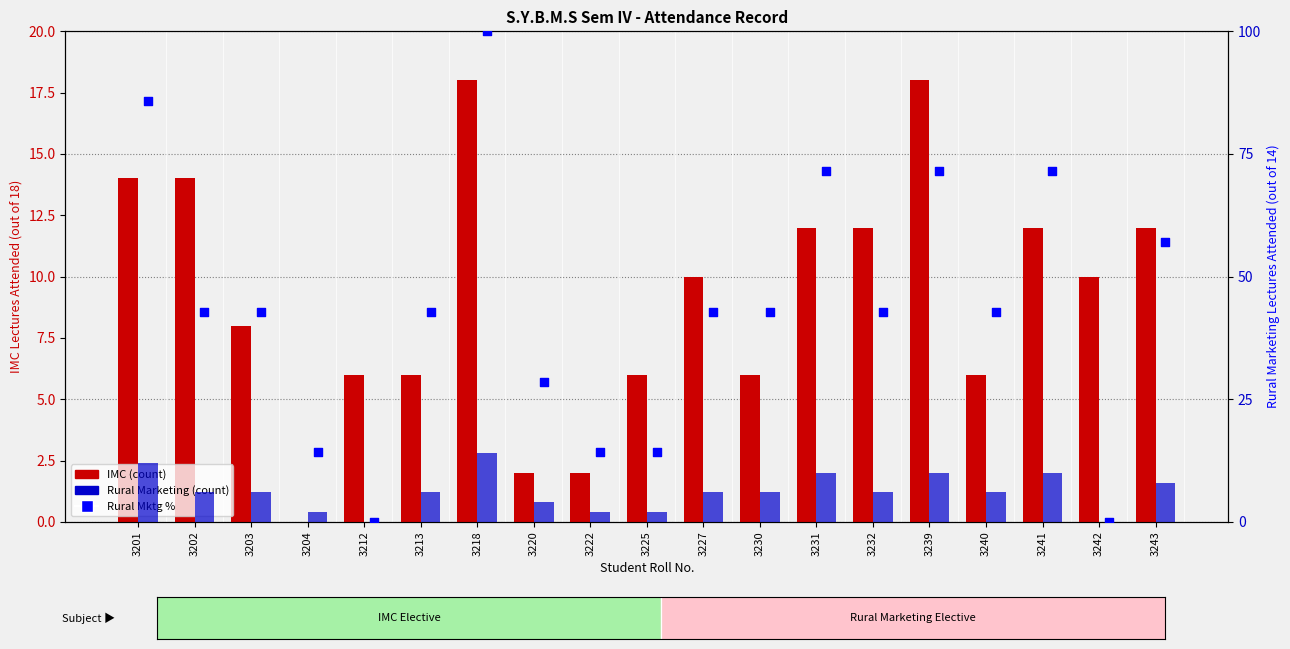

Is the value of IMC at 3231 greater than the value of Rural Mktg % at 3220?

No